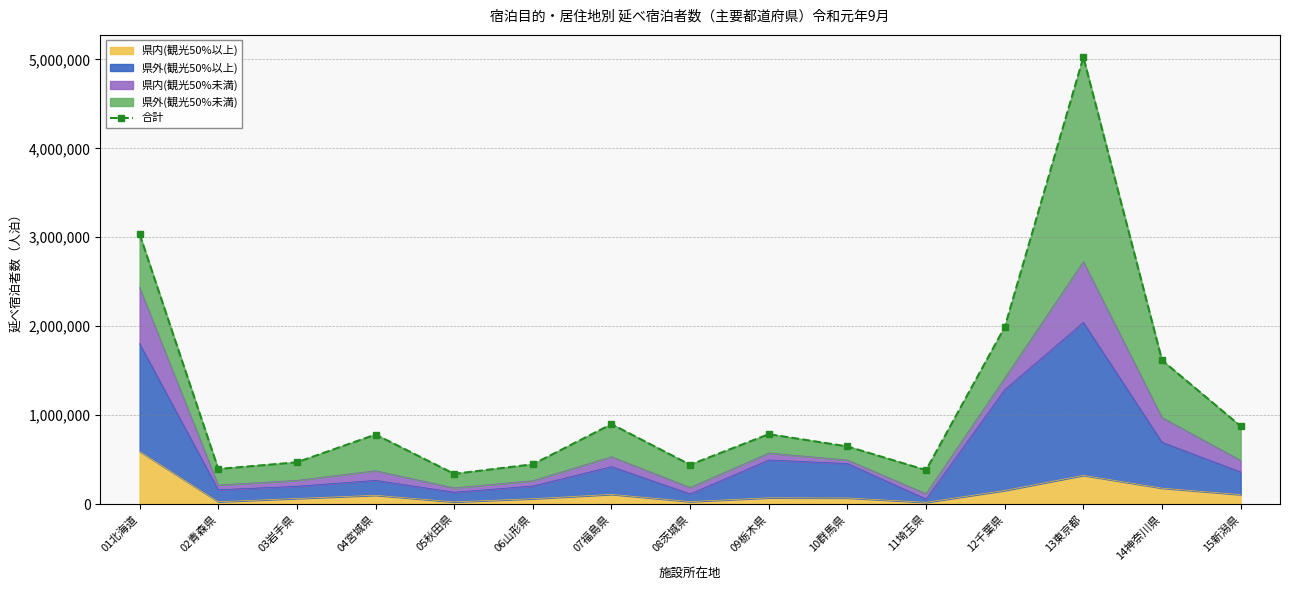

At which label does 県内(観光50%以上) reach its peak?

01北海道